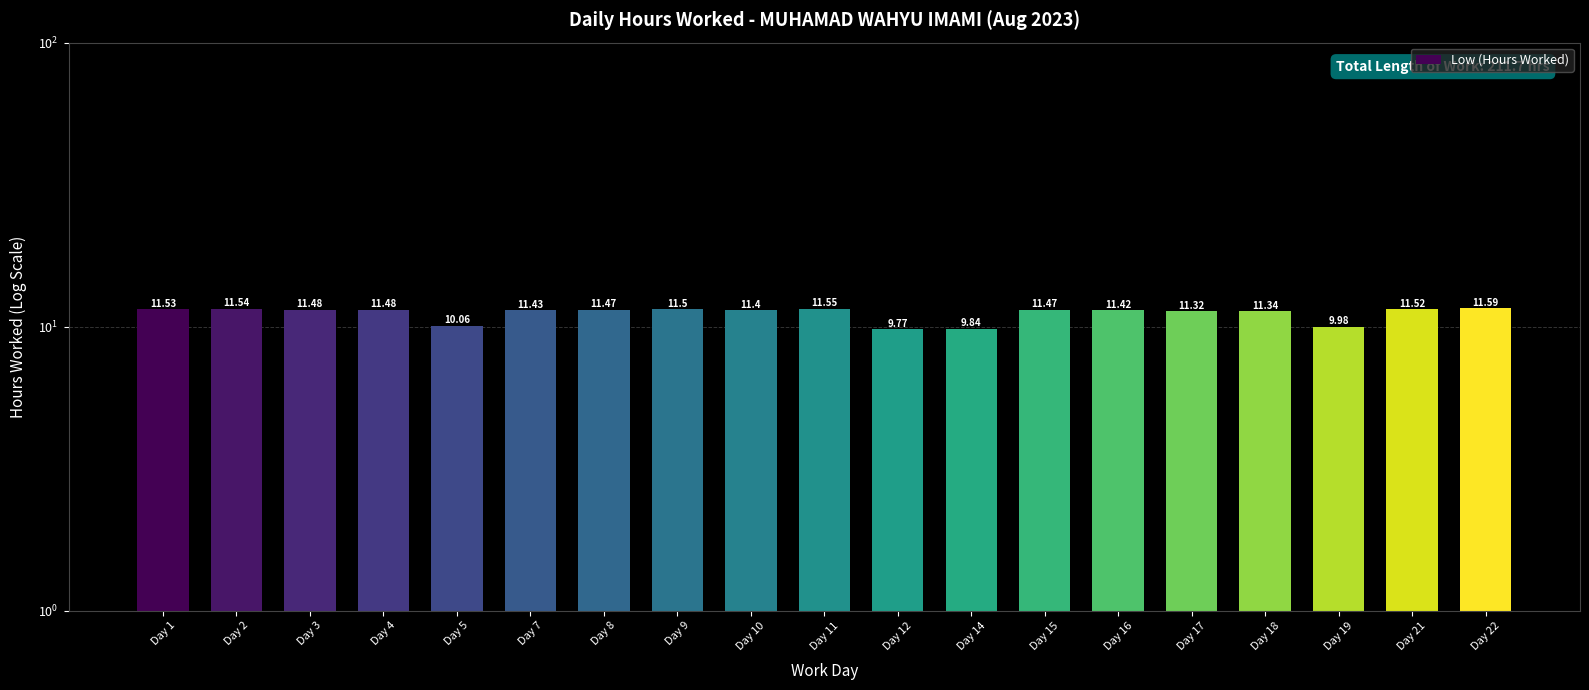

Reading right to left, list all the values displayed in this chart.

Day 22=11.6	Day 21=11.5	Day 19=10.0	Day 18=11.3	Day 17=11.3	Day 16=11.4	Day 15=11.5	Day 14=9.8	Day 12=9.8	Day 11=11.6	Day 10=11.4	Day 9=11.5	Day 8=11.5	Day 7=11.4	Day 5=10.1	Day 4=11.5	Day 3=11.5	Day 2=11.5	Day 1=11.5